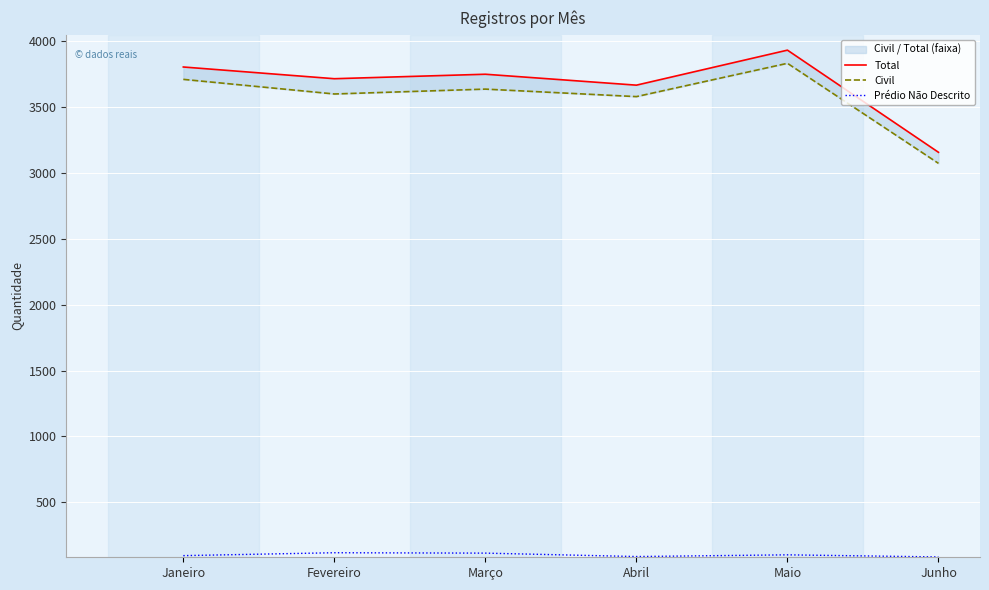

Does the chart display data point markers on the line(s)?

No